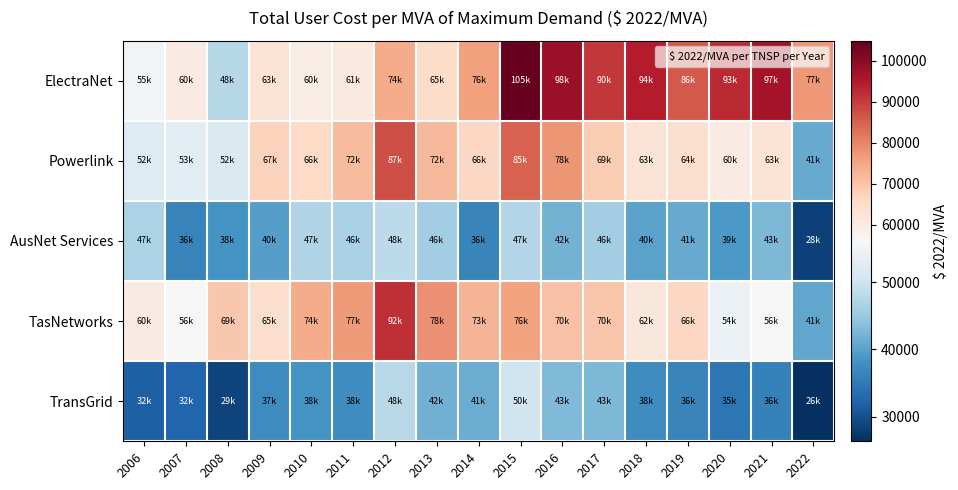

Which series has the widest spread of values?

ElectraNet